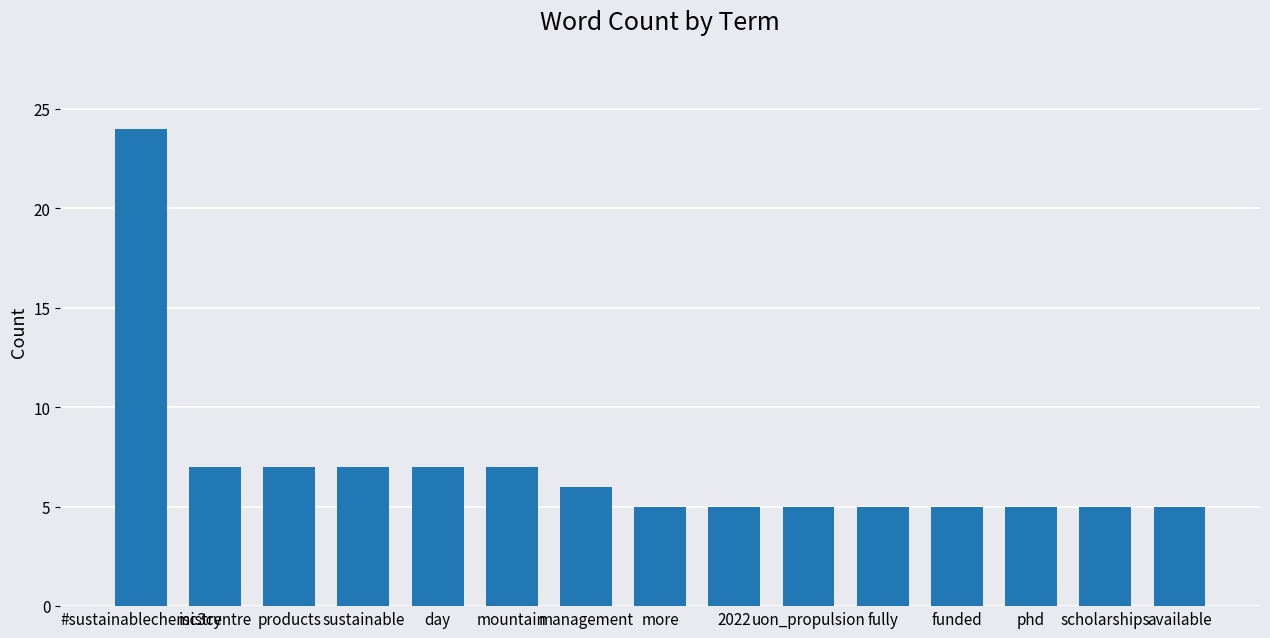

What is the difference between the second highest and minimum values?

2